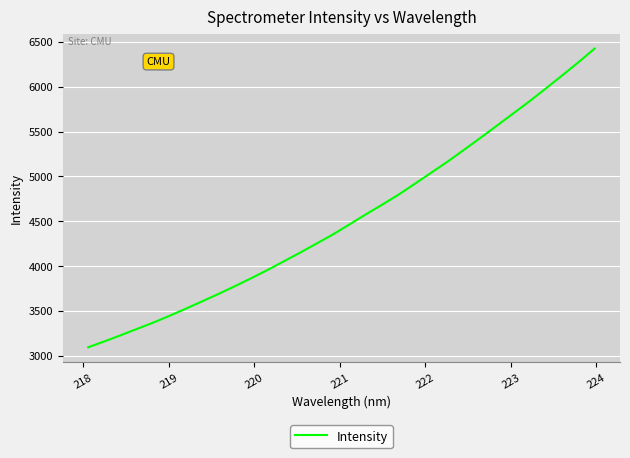

What is the difference between the maximum and minimum values?

3332.5